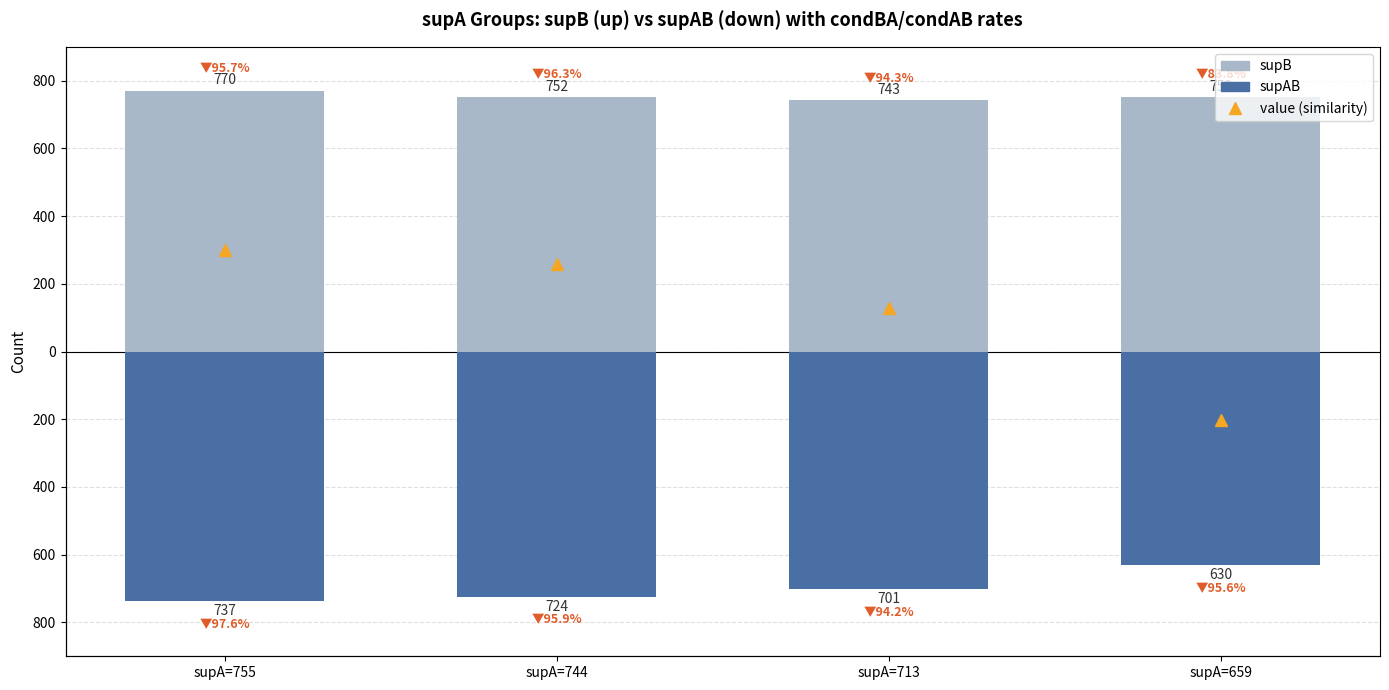

What is the smallest value displayed?

-737.0